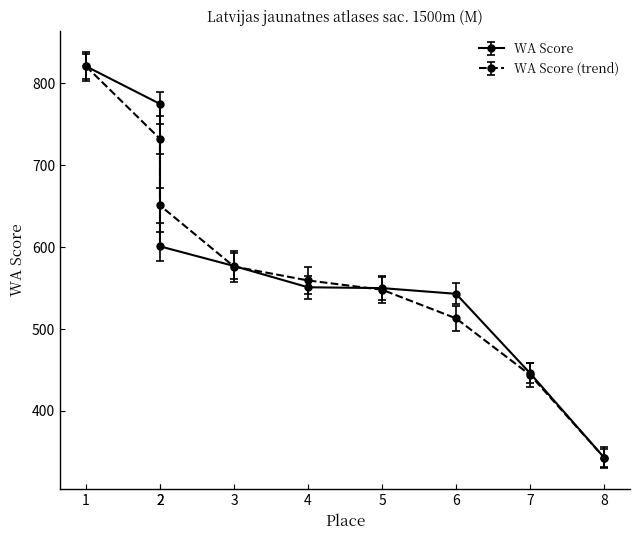

Is this an area chart (filled region under the line)?

No